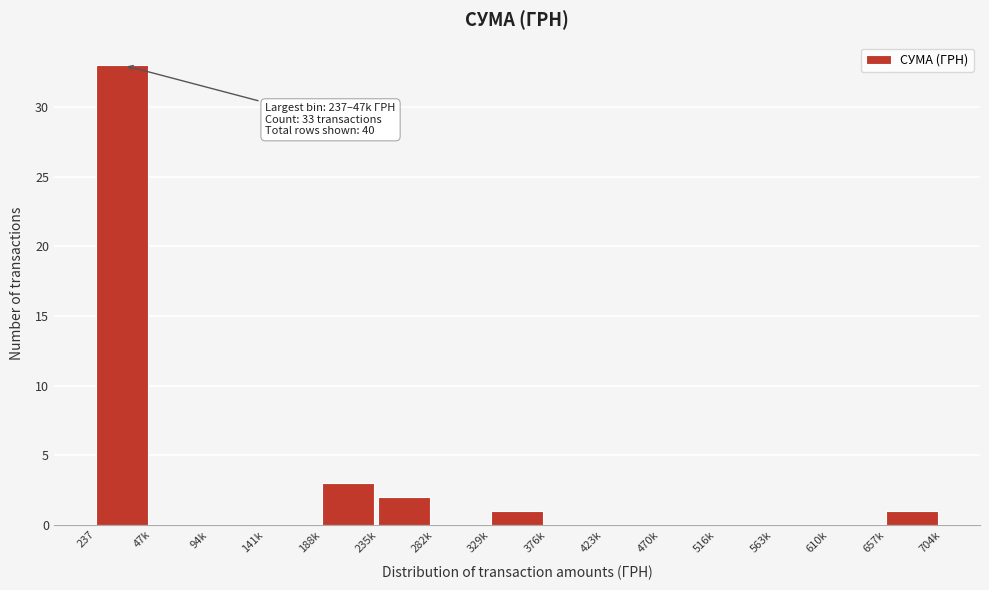

Reading left to right, list all the values displayed in this chart.

237=33	47k=0	94k=0	141k=0	188k=3	235k=2	282k=0	329k=1	376k=0	423k=0	470k=0	516k=0	563k=0	610k=0	657k=1